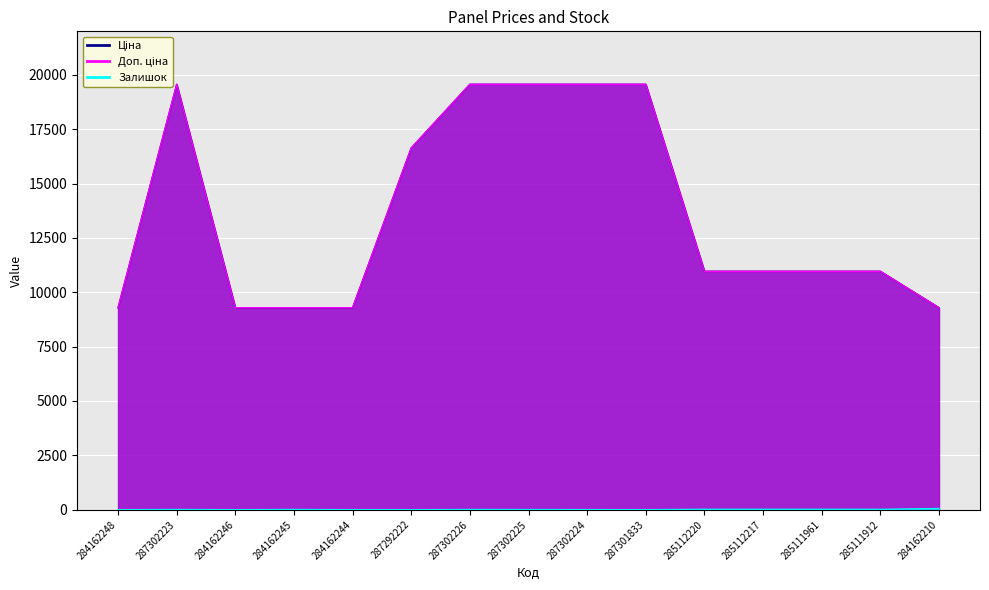

Reading left to right, list all the values displayed in this chart.

Ціна: 9290.5	19564.9	9290.5	9290.5	9290.5	16636.8	19564.9	19564.9	19564.9	19564.9	10964.4	10964.4	10964.4	10964.4	9290.5
Доп. ціна: 9290.5	19564.9	9290.5	9290.5	9290.5	16636.8	19564.9	19564.9	19564.9	19564.9	10964.4	10964.4	10964.4	10964.4	9290.5
Залишок: 0.0	7.0	0.0	8.0	0.0	0.0	7.0	5.0	3.0	0.0	17.0	17.0	17.0	15.0	55.0